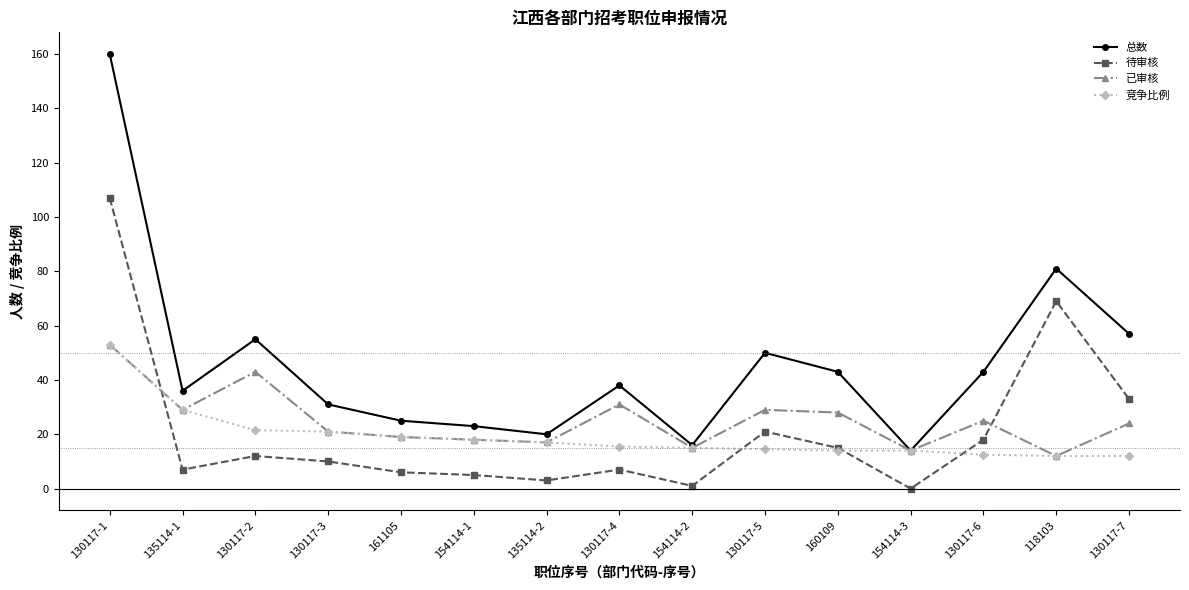

What are all the series names shown in the legend?

总数, 待审核, 已审核, 竞争比例